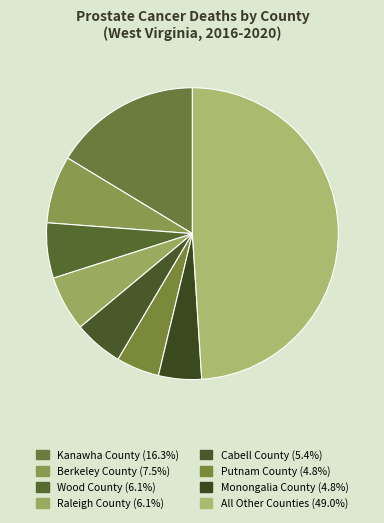

How many segments does this pie chart have?

8